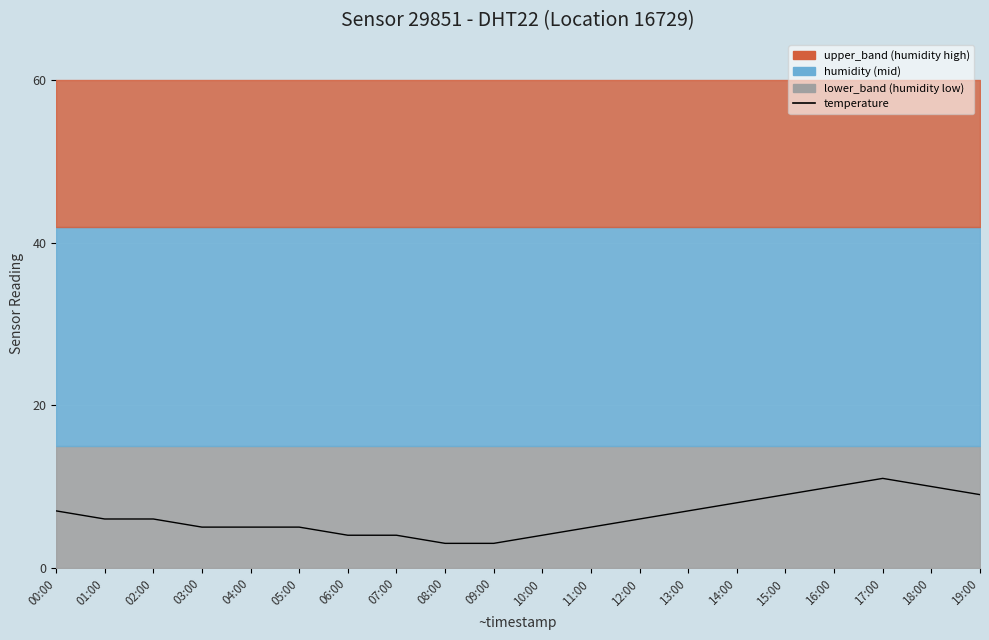

What is the sum of the values at 03:00 and 15:00?

14.0